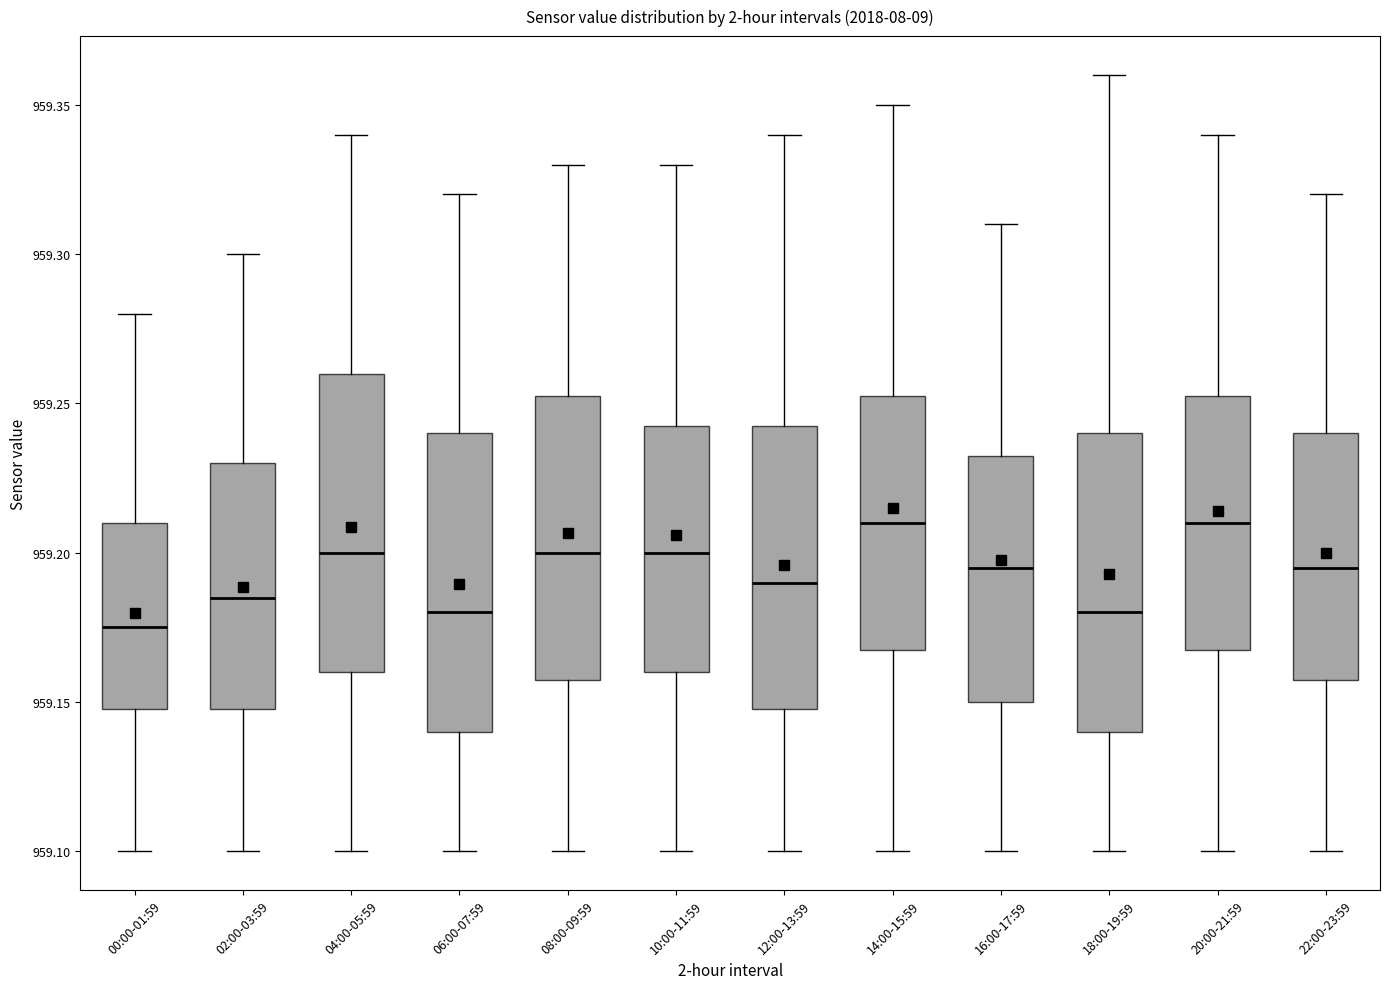

Where is the lower edge of the box for 12:00-13:59 on the y-axis? The values are not printed on the chart, so give them approximately, as read against the axis.

959.150